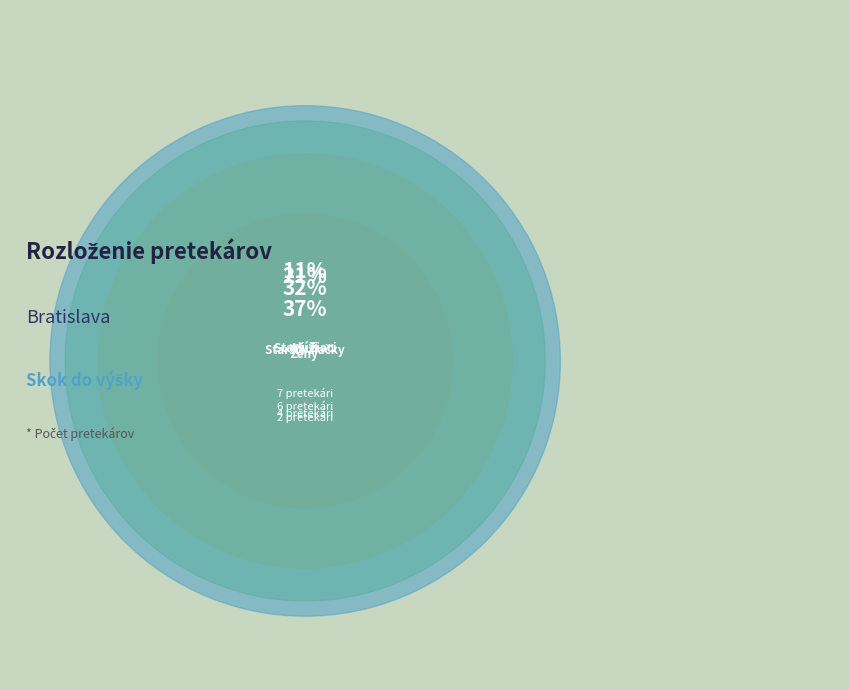

Do skok do výšky - Ženy and skok do výšky - Starší žiaci together represent more than half of the pie?

Yes